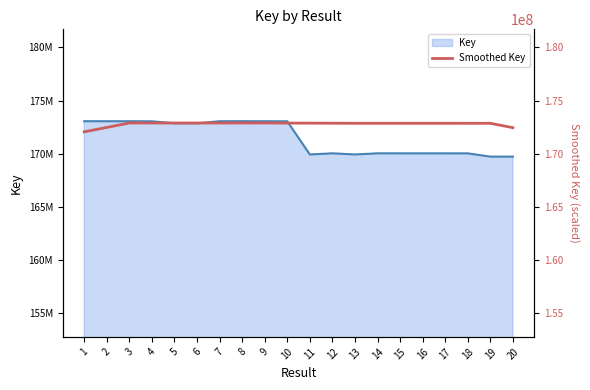

What is the maximum value shown in the chart?

172891029.9